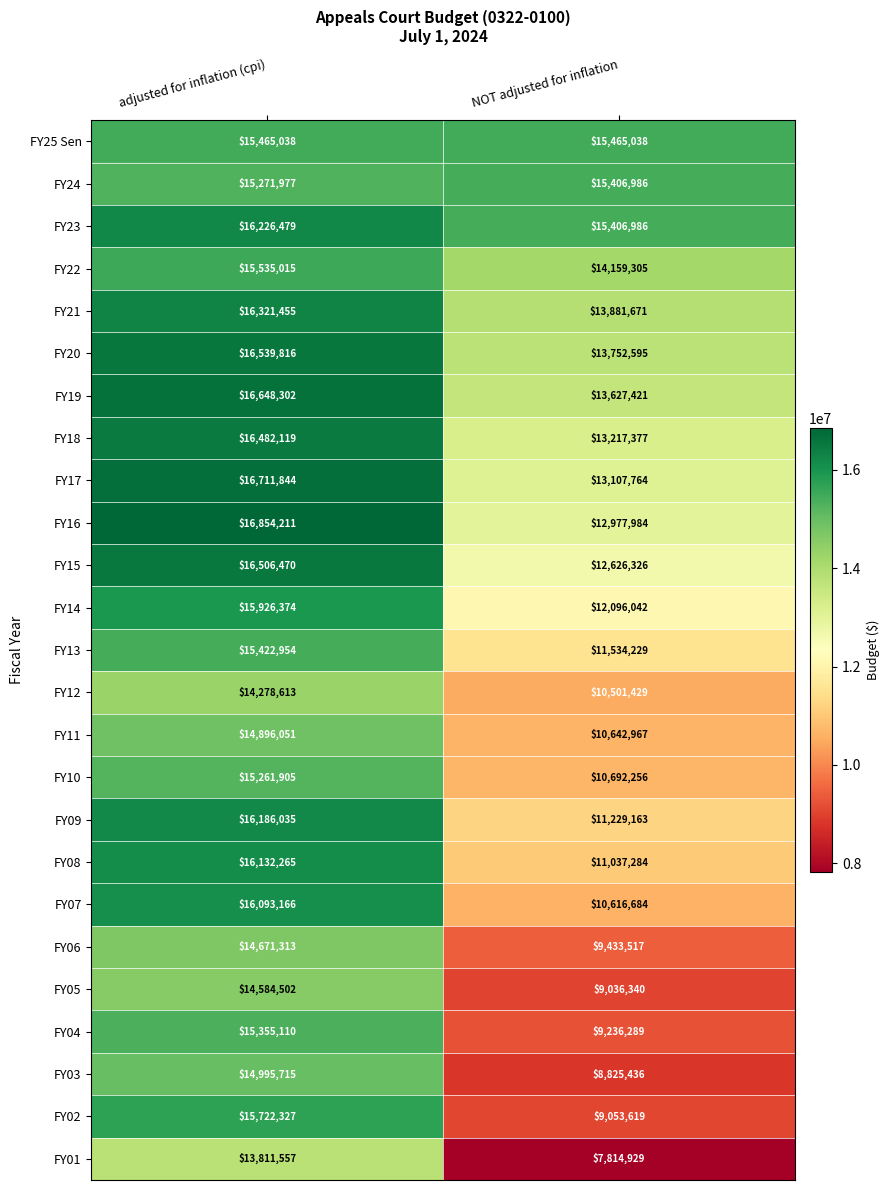

Is it true that FY16 equals 12977984 at NOT adjusted for inflation?

True